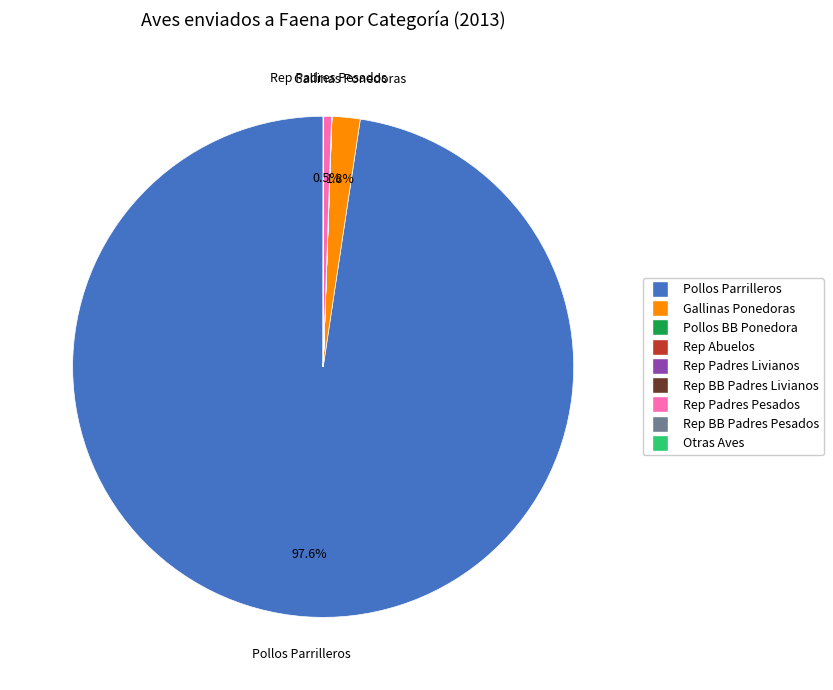

How much of the chart is everything except Gallinas Ponedoras?

98.2%